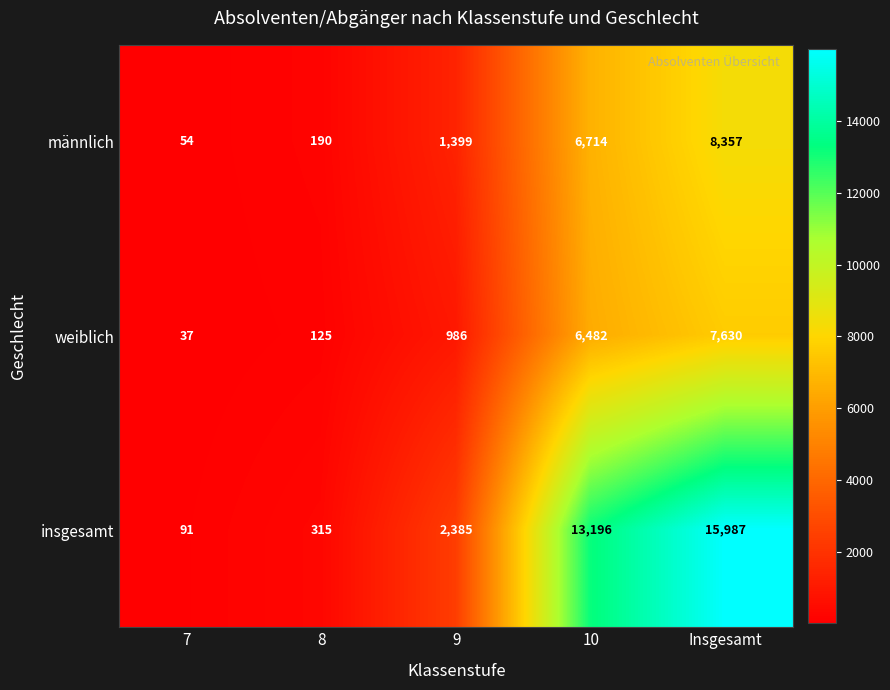

What value does the insgesamt series have at 8, to the nearest 10?

320